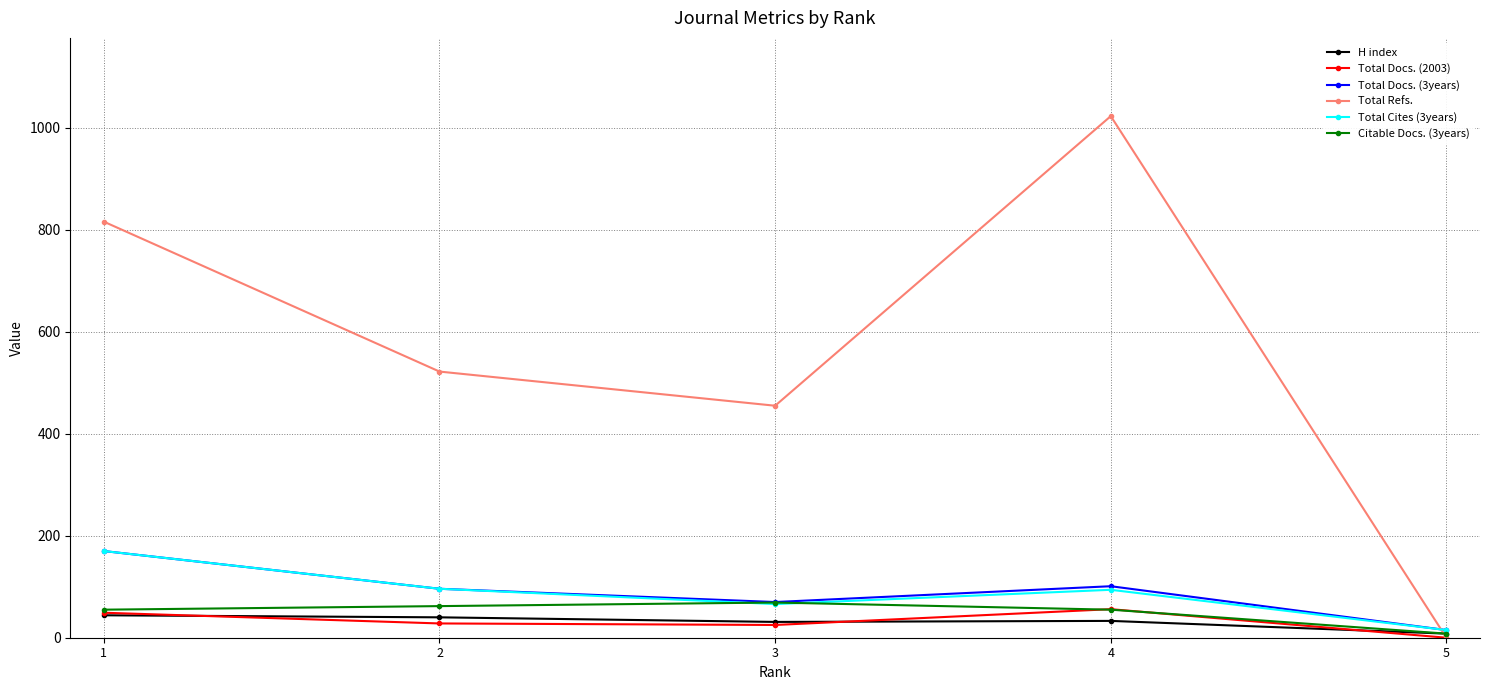

Which series has the widest spread of values?

Total Refs.